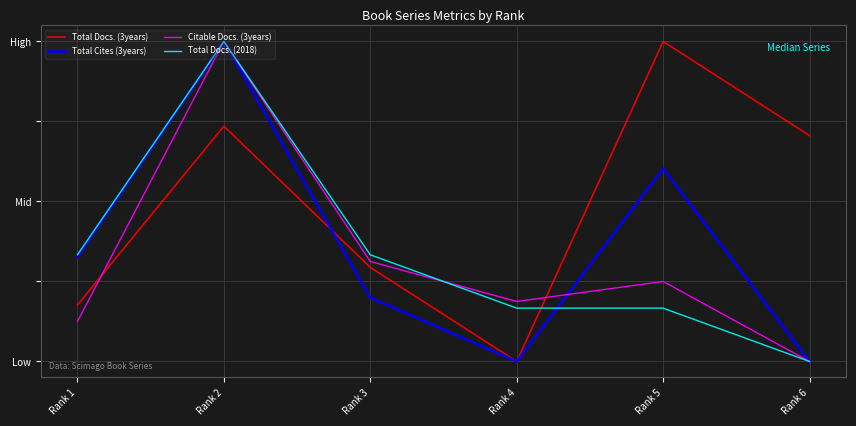

Between which two adjacent categories do Total Docs. (3years) and Total Docs. (2018) first intersect?

Rank 4 and Rank 5